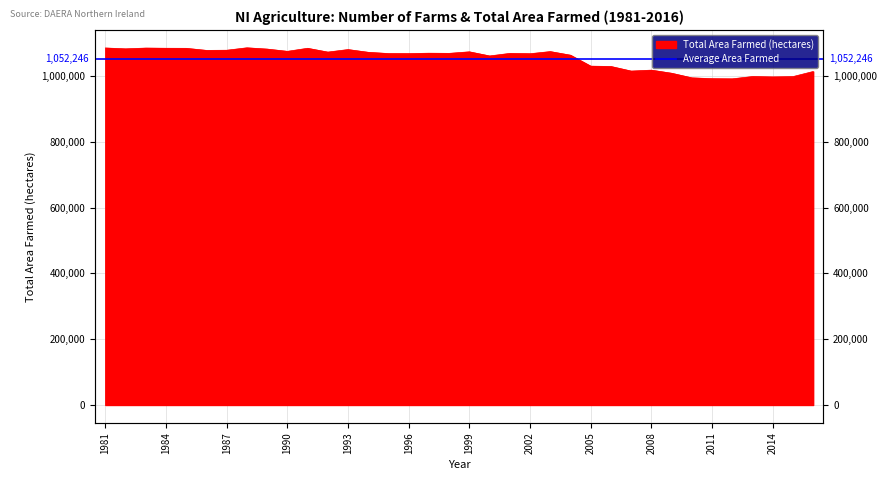

Reading left to right, list all the values displayed in this chart.

1981=1084722	1982=1082084	1983=1084425	1984=1083861	1985=1083654	1986=1077404	1987=1077853	1988=1085244	1989=1081366	1990=1074503	1991=1083774	1992=1072226	1993=1079905	1994=1071574	1995=1067795	1996=1067581	1997=1068862	1998=1068368	1999=1073022	2000=1060504	2001=1068234	2002=1067262	2003=1073748	2004=1062812	2005=1029521	2006=1028495	2007=1014545	2008=1017381	2009=1007963	2010=993974	2011=991441	2012=990983	2013=997952	2014=996804	2015=997748	2016=1013248